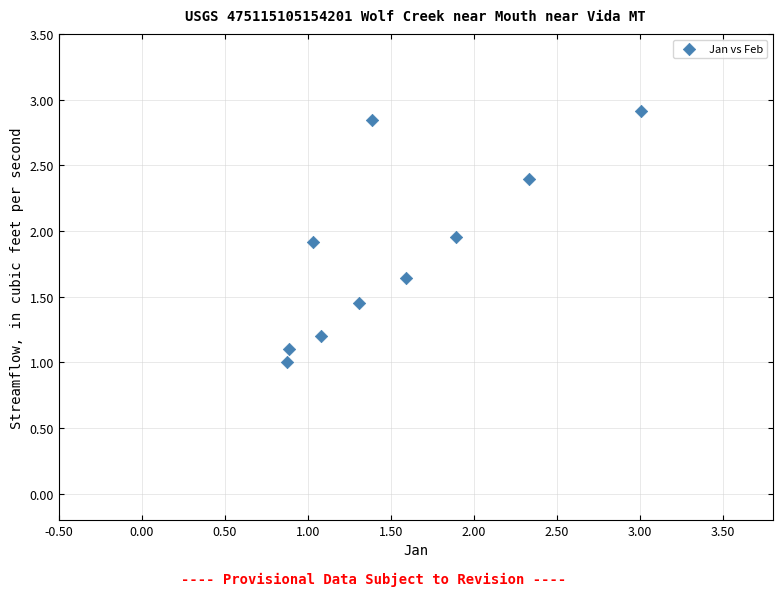

What is the average Y value?

1.8